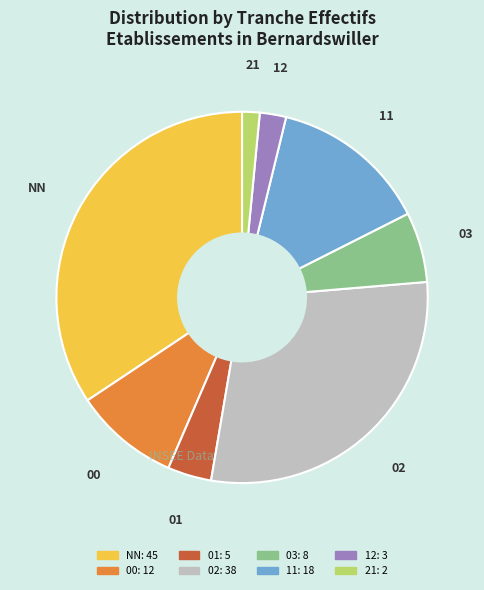

Approximately how many times larger is the value at 11 compared to 00?

1.5